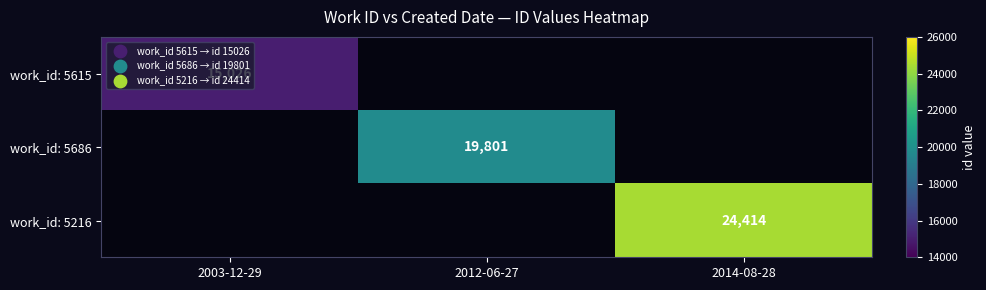

True or false: work_id: 5615 has a value of 3061 at 2003-12-29.

False